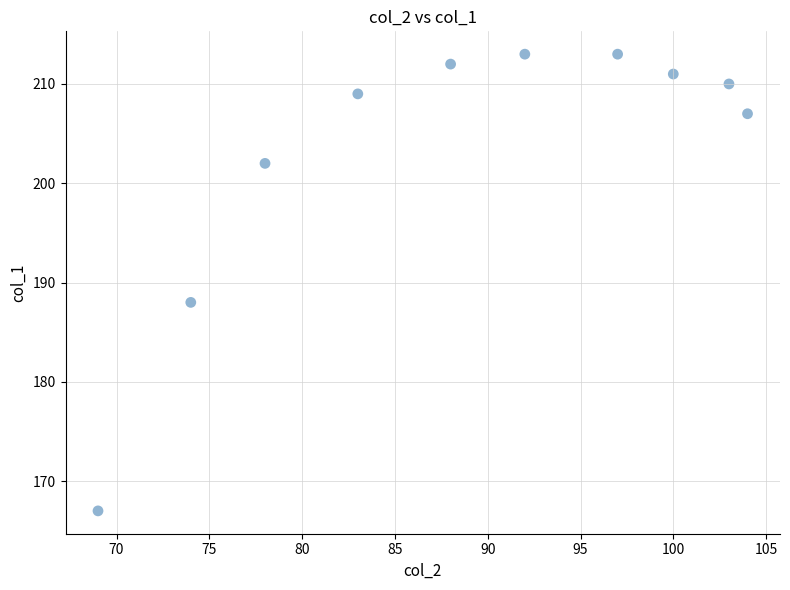

What is the average Y value?

203